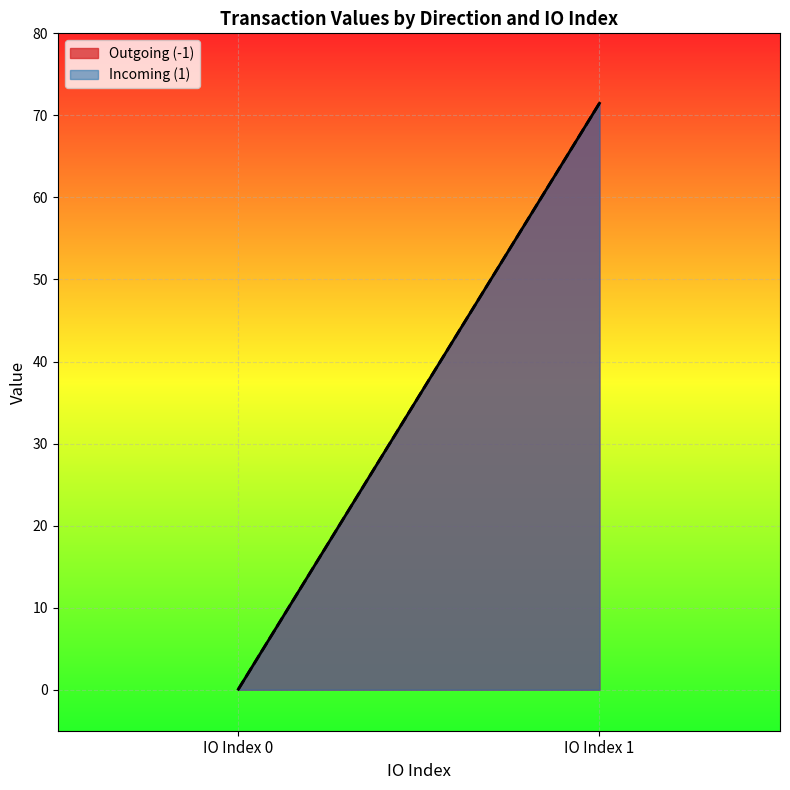

How many series are shown in this chart?

2